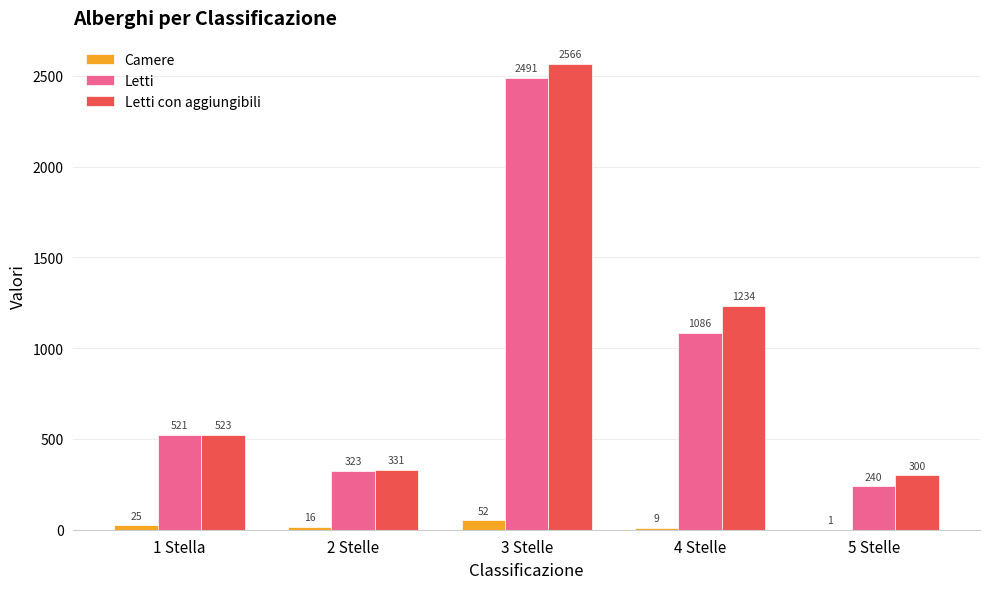

Is it true that Letti equals 157 at 5 Stelle?

False